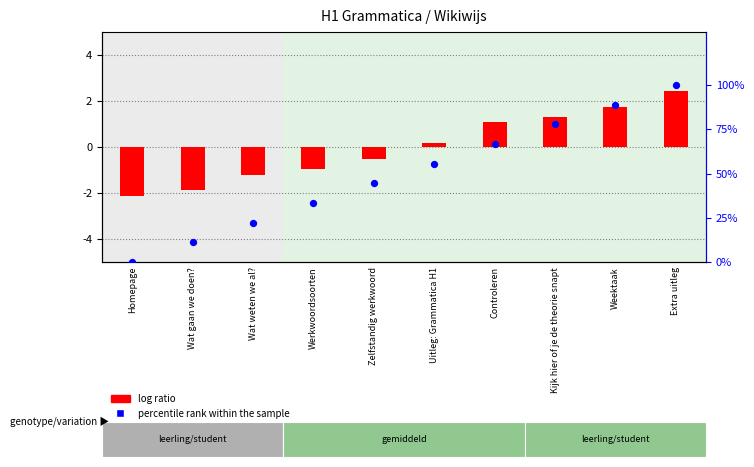

Which series reaches the maximum Y coordinate?

percentile rank within the sample